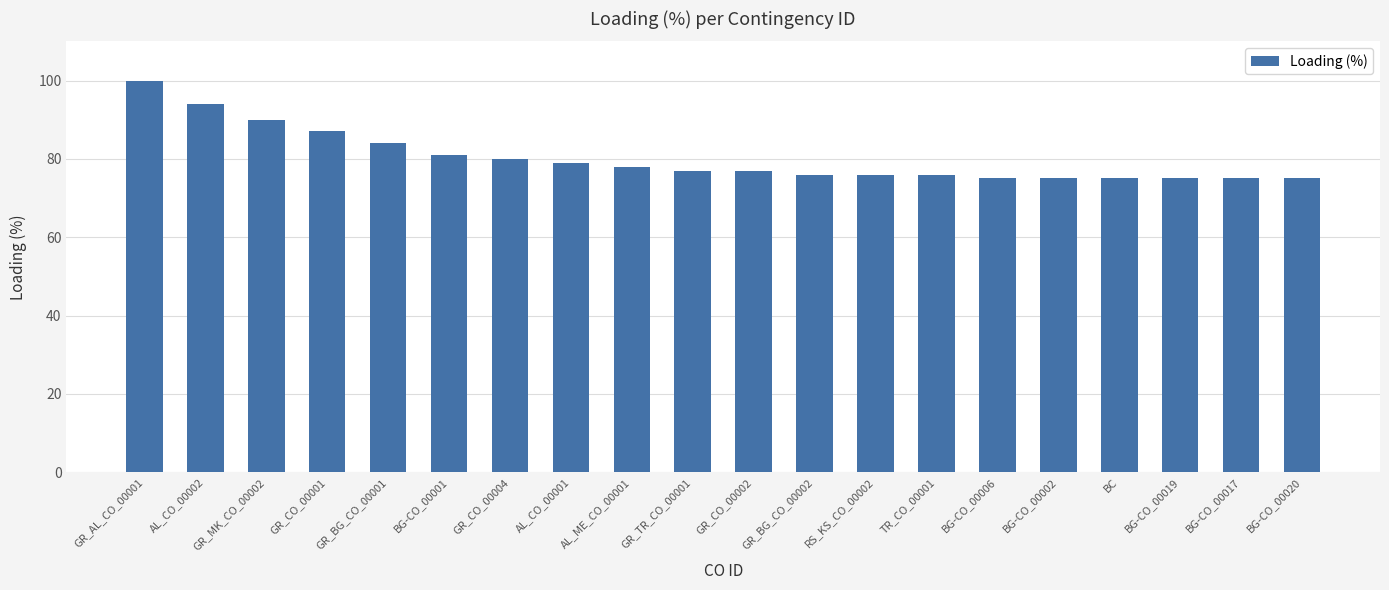

Count the number of data series in this chart.

1